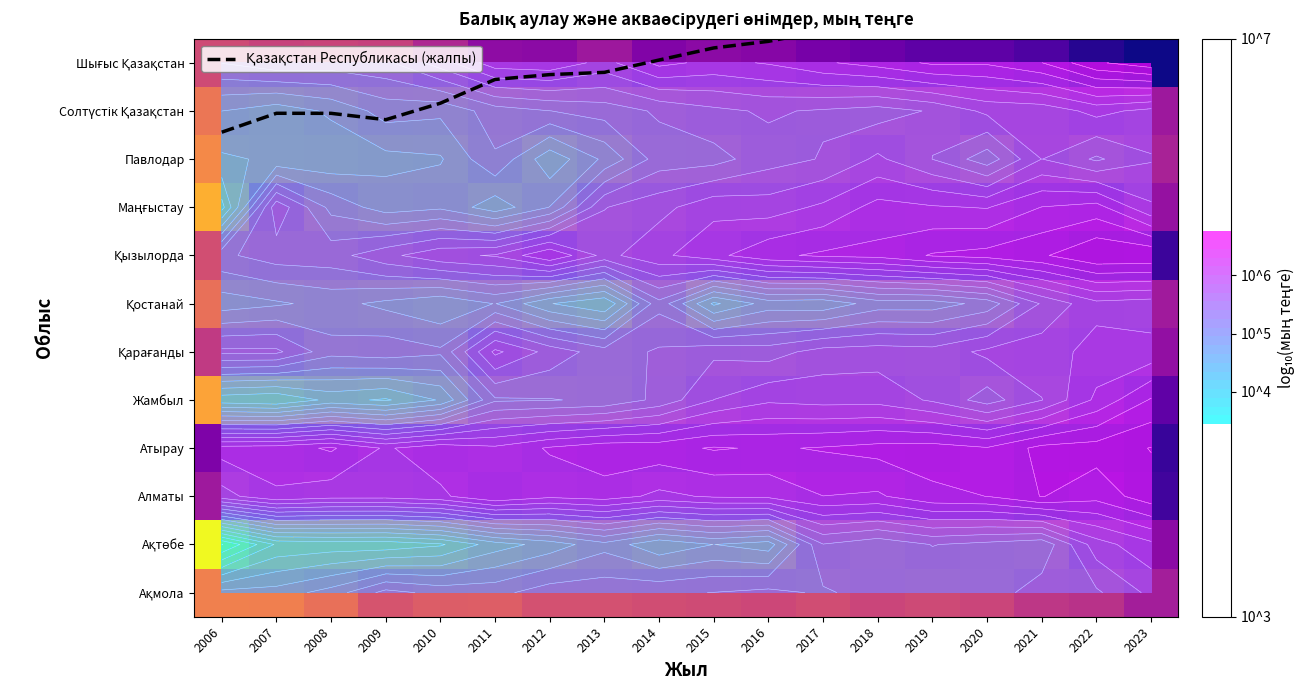

At 2018, list the series in order from largest to smallest.

Қазақстан Республикасы (жалпы), Атырау, Шығыс Қазақстан, Қызылорда, Алматы, Маңғыстау, Жамбыл, Павлодар, Қарағанды, Солтүстік Қазақстан, Ақмола, Ақтөбе, Қостанай